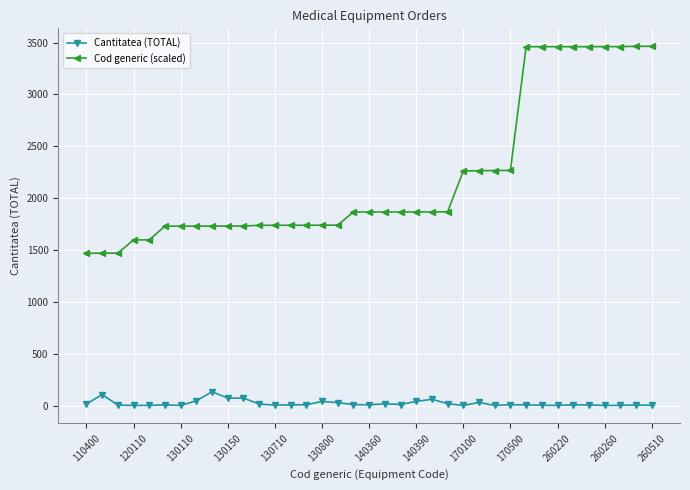

What is the difference between the second highest and minimum values in the Cantitatea (TOTAL) series?

105.0